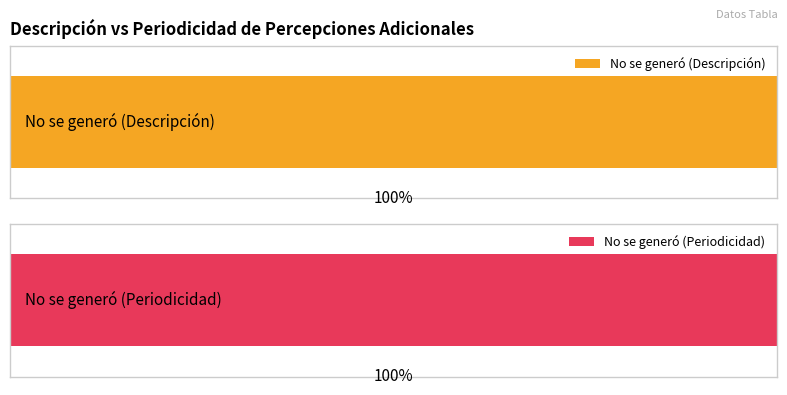

Are the bars grouped side by side (vs. stacked)?

No